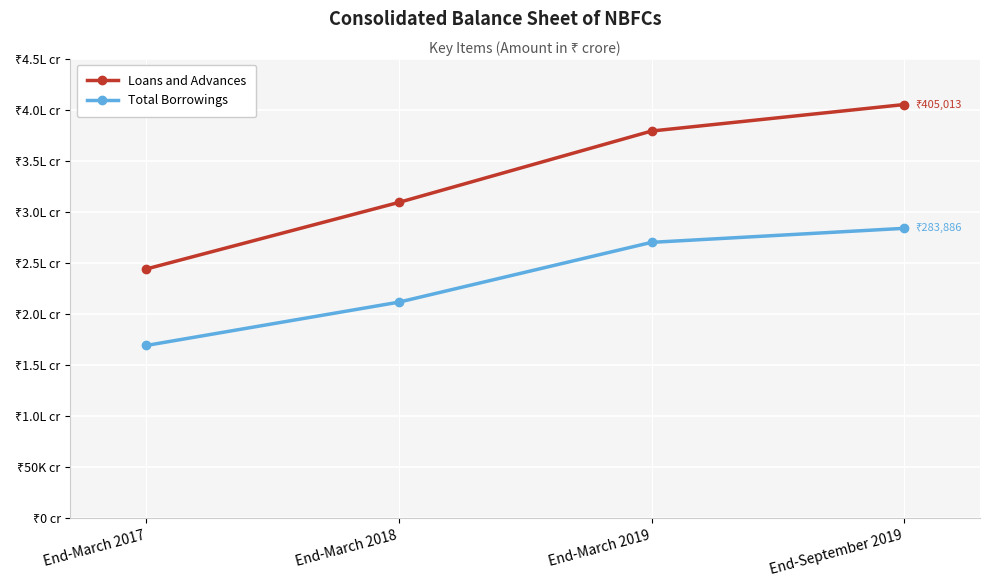

Reading left to right, what are all the values shown in this chart?

Loans and Advances: End-March 2017=244065	End-March 2018=309242	End-March 2019=379072	End-September 2019=405013
Total Borrowings: End-March 2017=169248	End-March 2018=211649	End-March 2019=270154	End-September 2019=283886